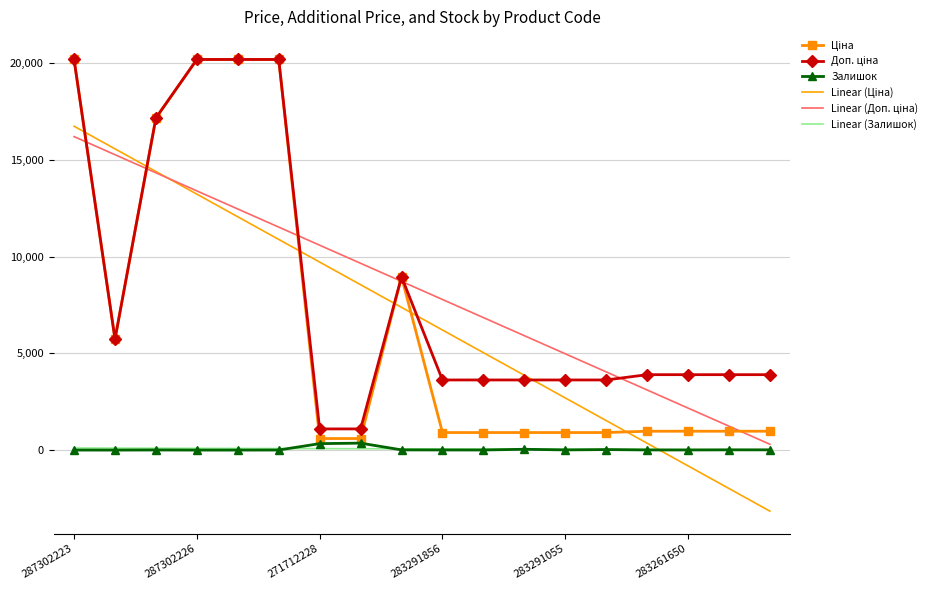

What is the minimum value shown in the chart?

-3156.5